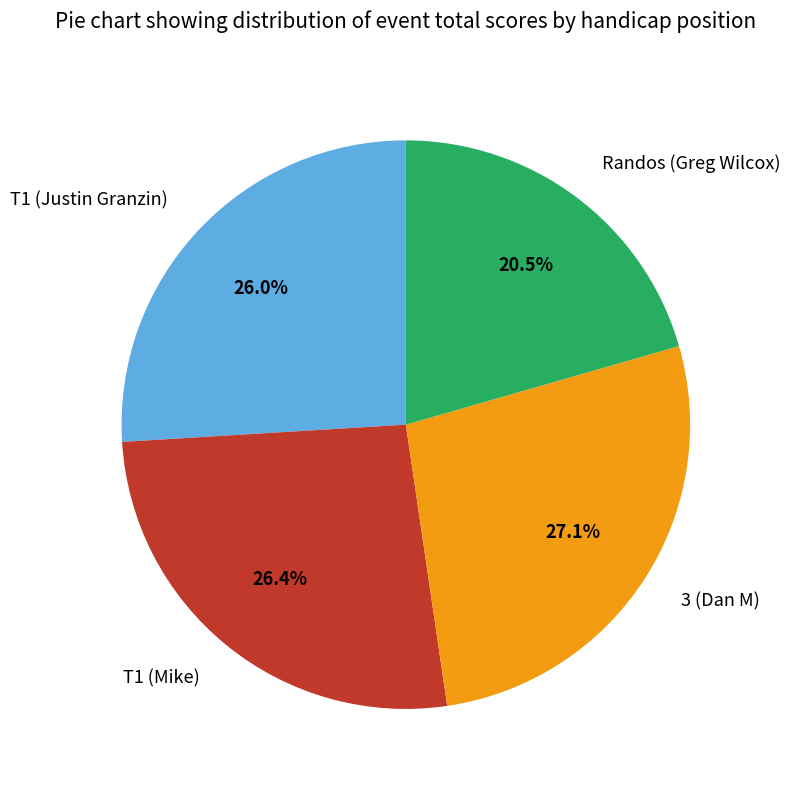

What is the total percentage of 3 (Dan M) and T1 (Mike)?

53.5%